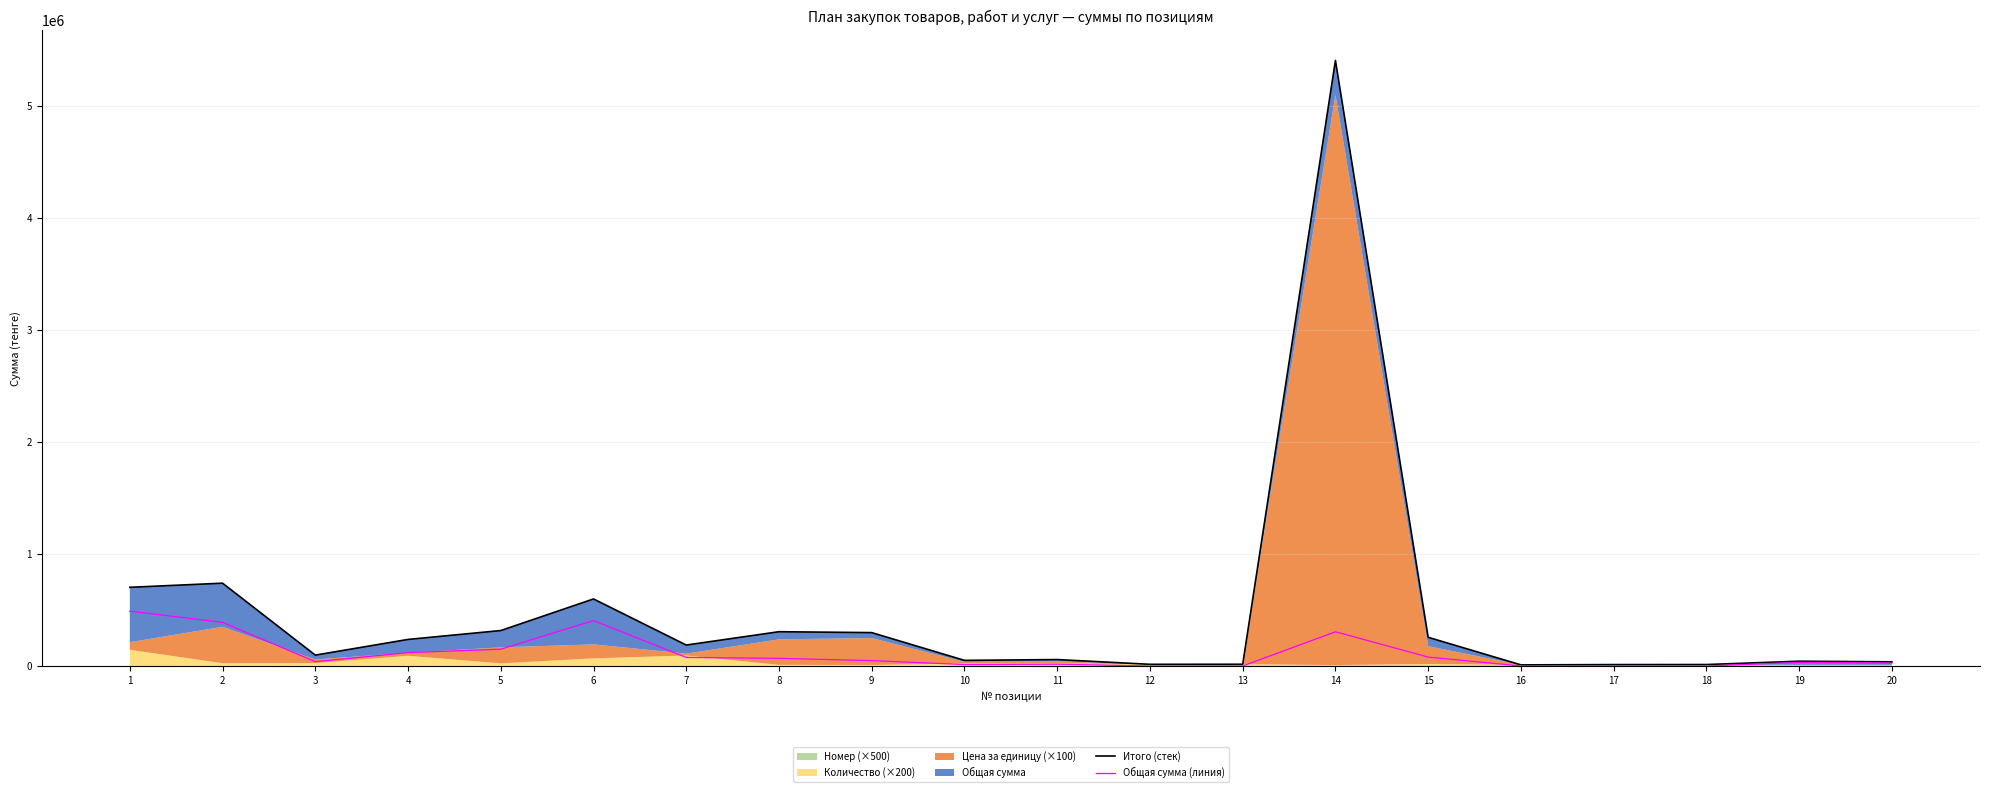

Reading right to left, list all the values displayed in this chart.

Итого (стек): 20=37176.8	19=42712.5	18=13000.0	17=12500.0	16=10000.0	15=255895.0	14=5402847.4	13=15500.0	12=15000.0	11=57428.3	10=50141.5	9=297785.2	8=305984.0	7=186802.0	6=598187.5	5=316240.0	4=237060.0	3=97000.0	2=738900.0	1=702100.0
Общая сумма (линия): 20=26776.8	19=32812.5	18=0.0	17=0.0	16=0.0	15=79465.0	14=305357.4	13=0.0	12=0.0	11=16071.3	10=12856.5	9=48214.2	8=68304.0	7=76338.0	6=405437.5	5=149940.0	4=119260.0	3=39000.0	2=389400.0	1=489600.0